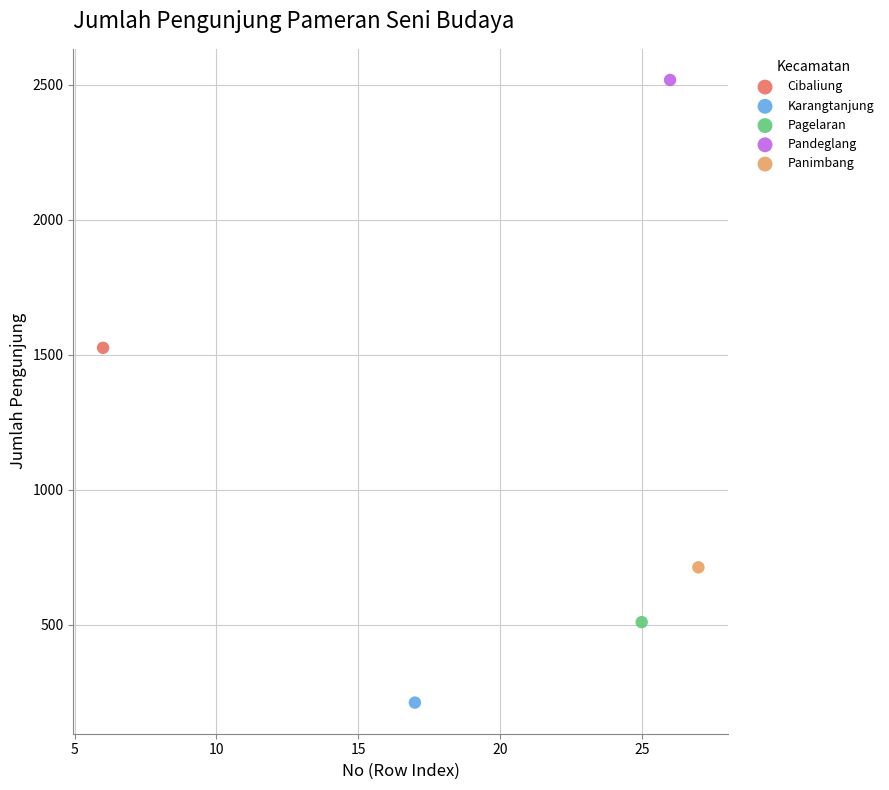

What are all the series names shown in the legend?

Cibaliung, Karangtanjung, Pagelaran, Pandeglang, Panimbang